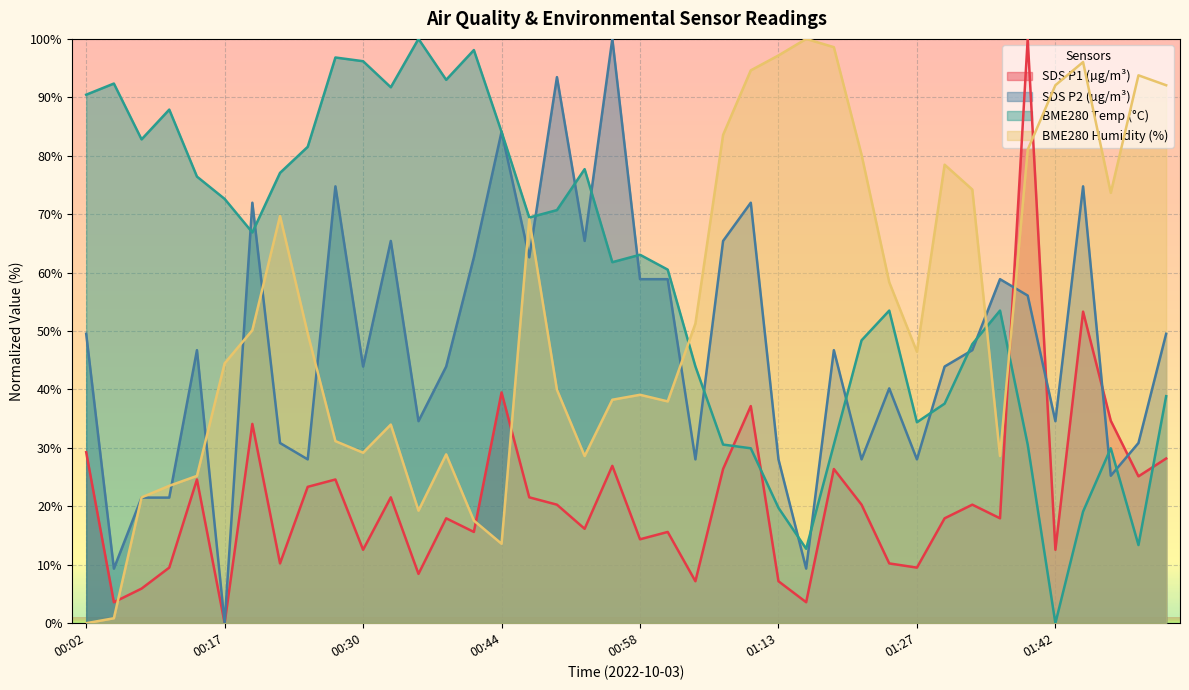

Which series has the largest total across all categories?

BME280 Temp (°C)